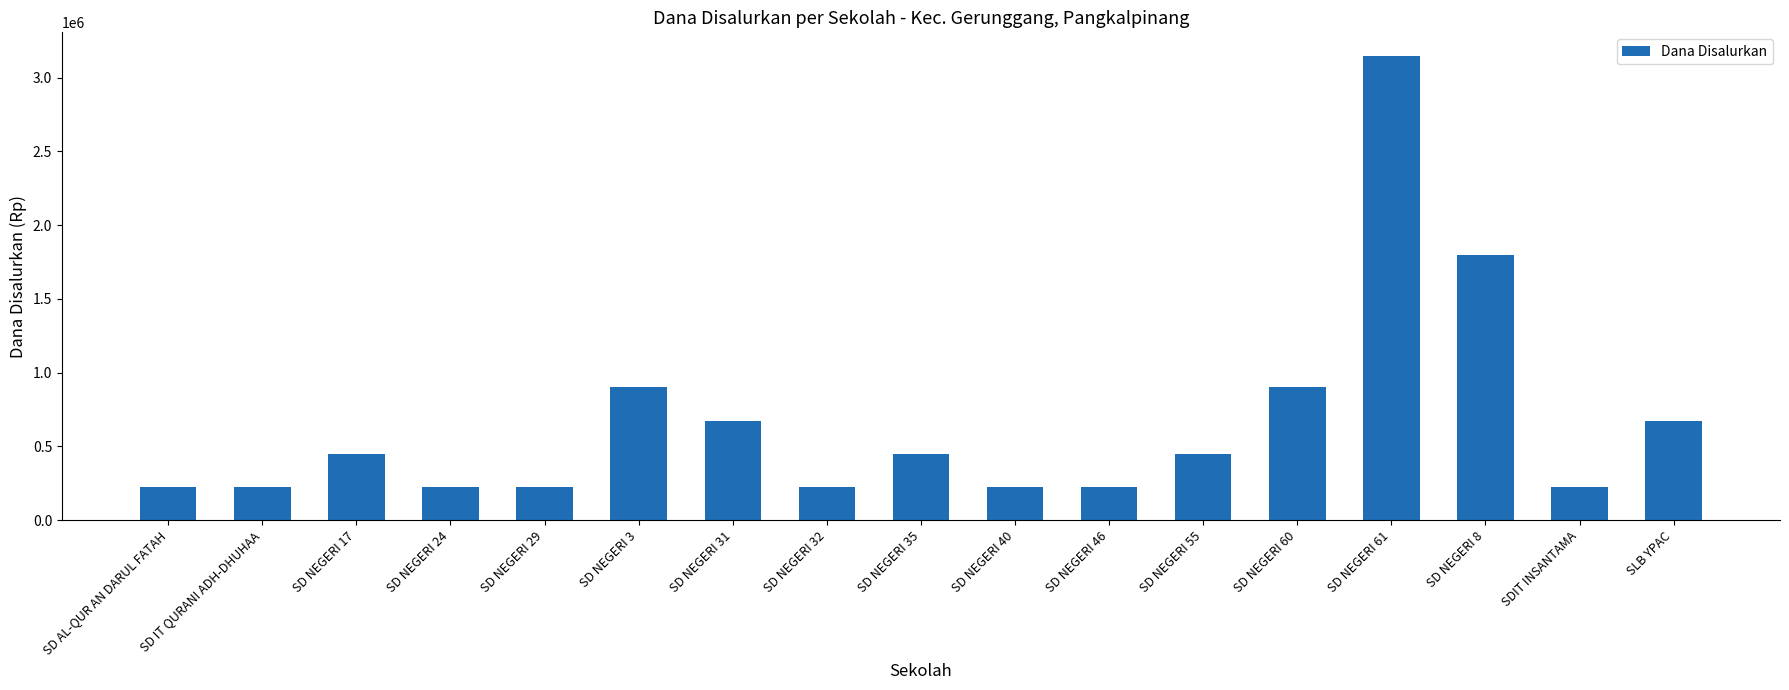

What is the sum of the values at SD AL-QUR AN DARUL FATAH and SD NEGERI 35?

675000